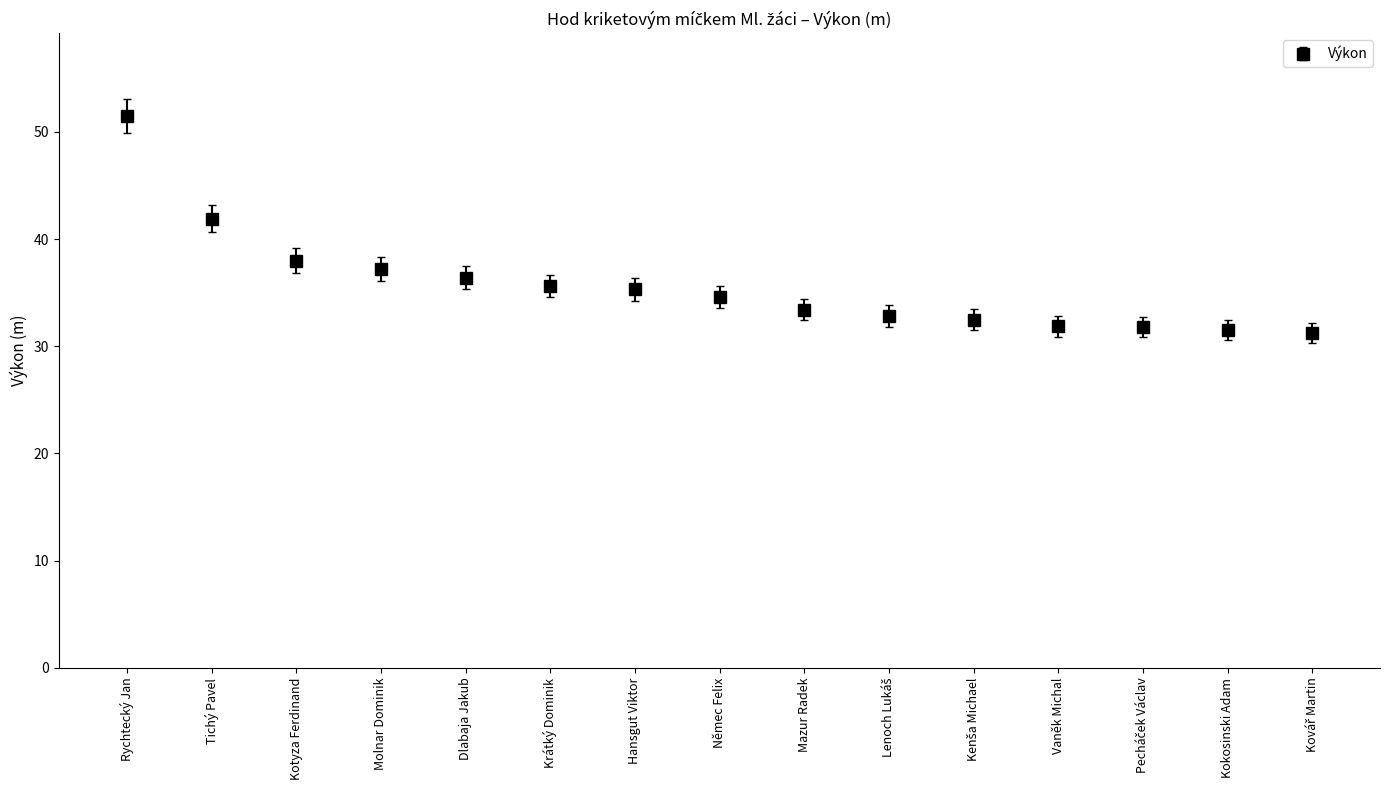

At which category does the chart reach its peak across all series?

Rychtecký Jan